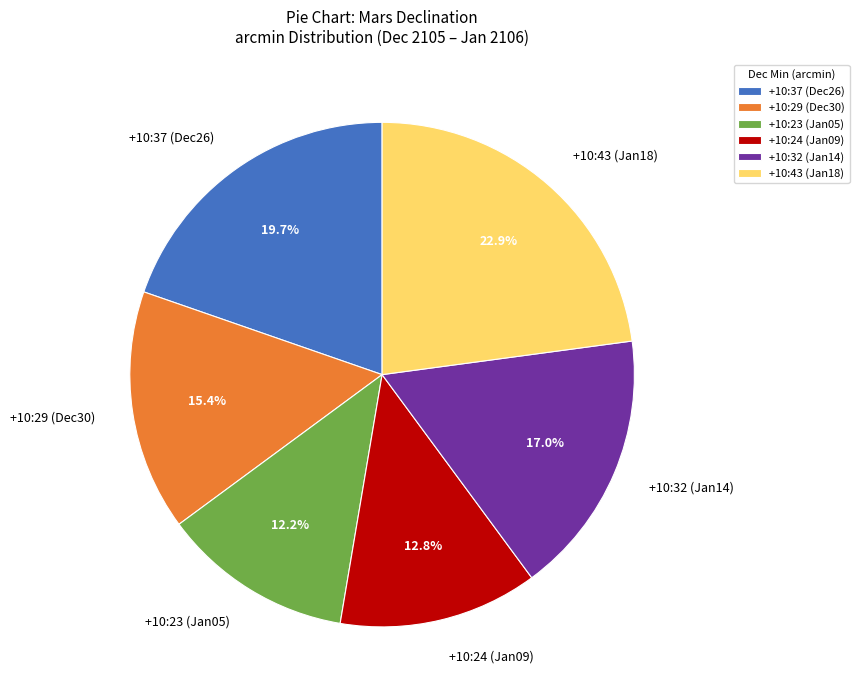

Count the number of slices in the pie.

6